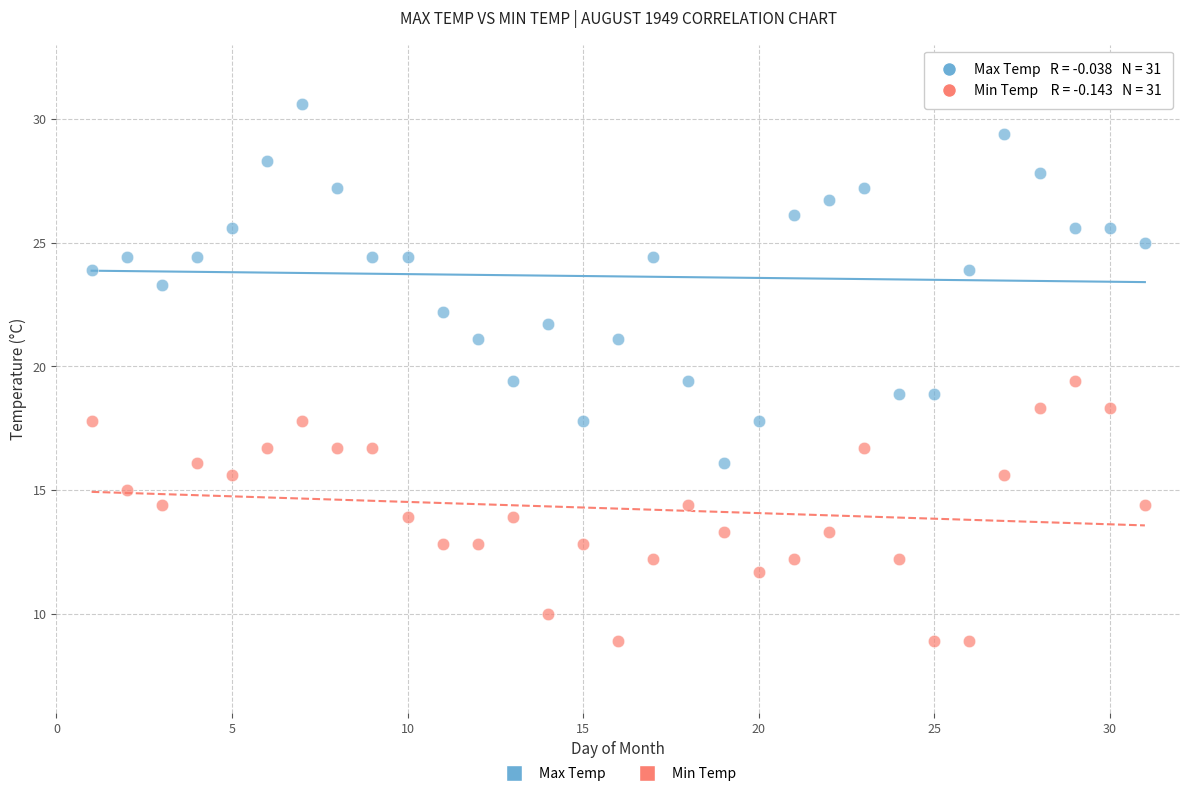

Which series has the largest Y range (max minus min)?

Max Temp